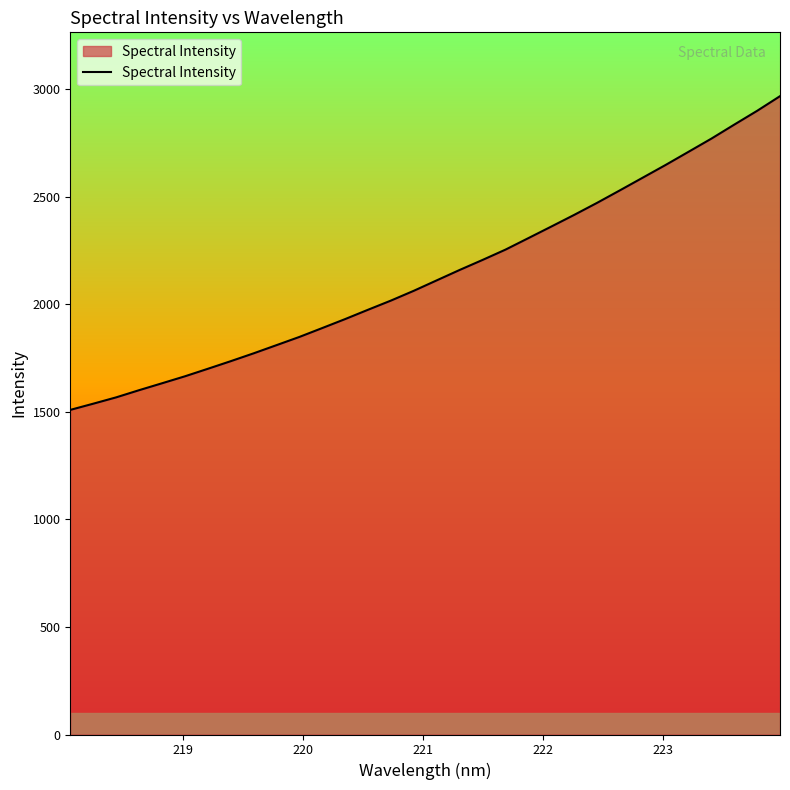

What is the minimum value shown in the chart?

1509.6